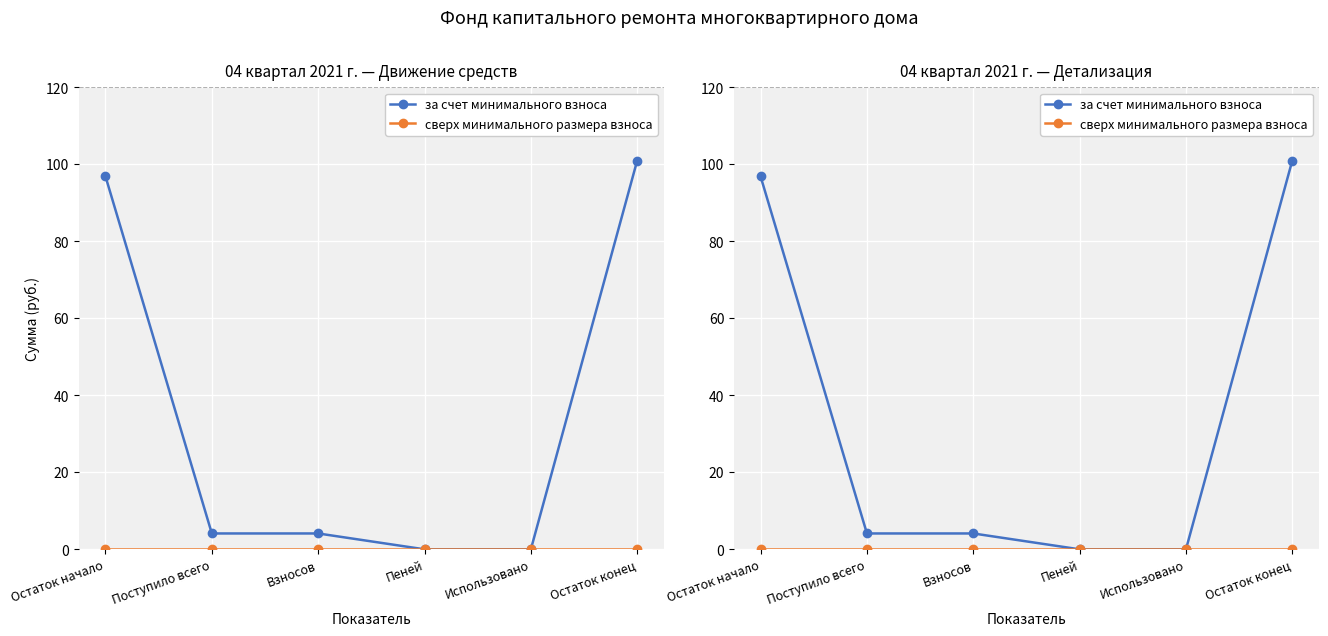

True or false: сверх минимального размера взноса has a value of 0.0 at Поступило всего.

True